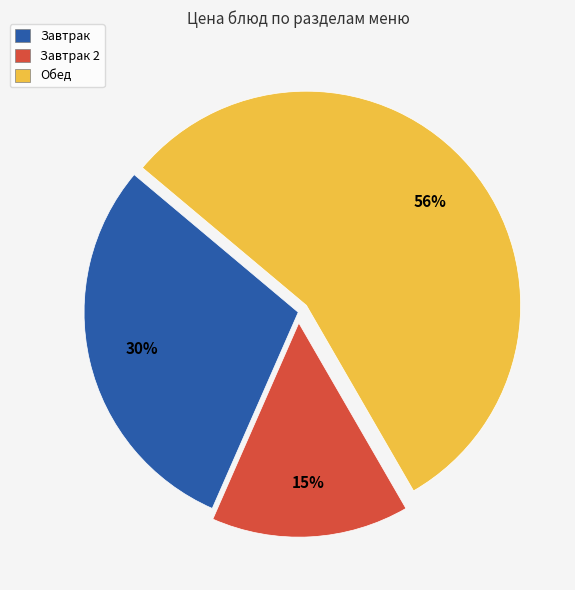

What percentage is the Завтрак slice, to the nearest percent?

30%